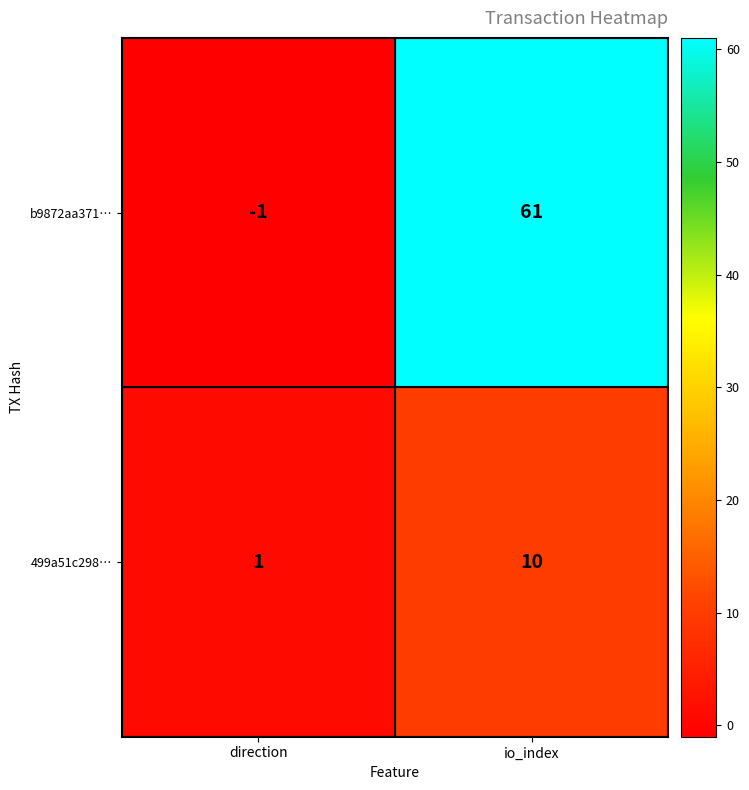

What is the sum of all 499a51c298… values?

11